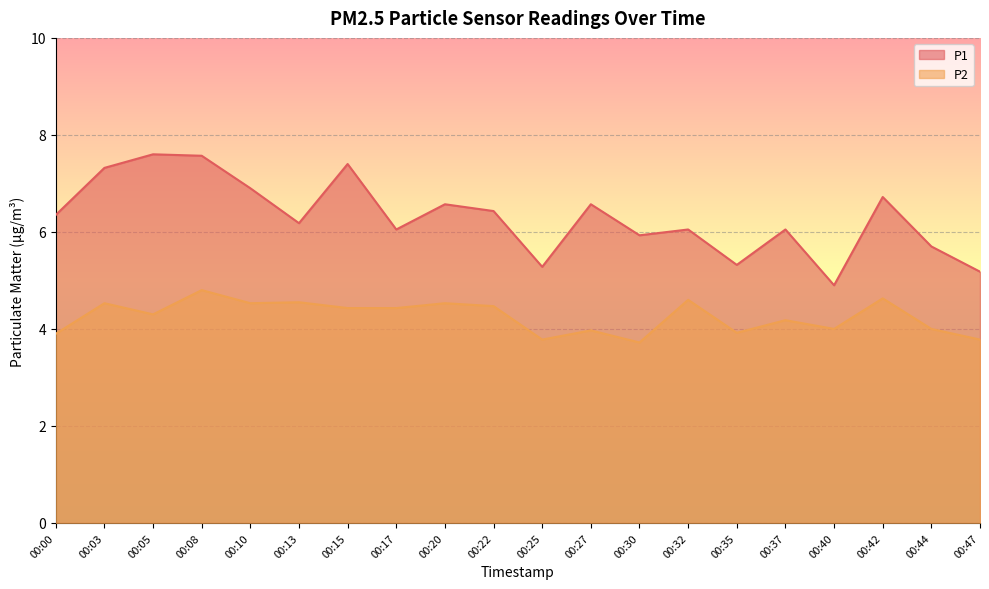

True or false: P1 and P2 cross at least once.

False